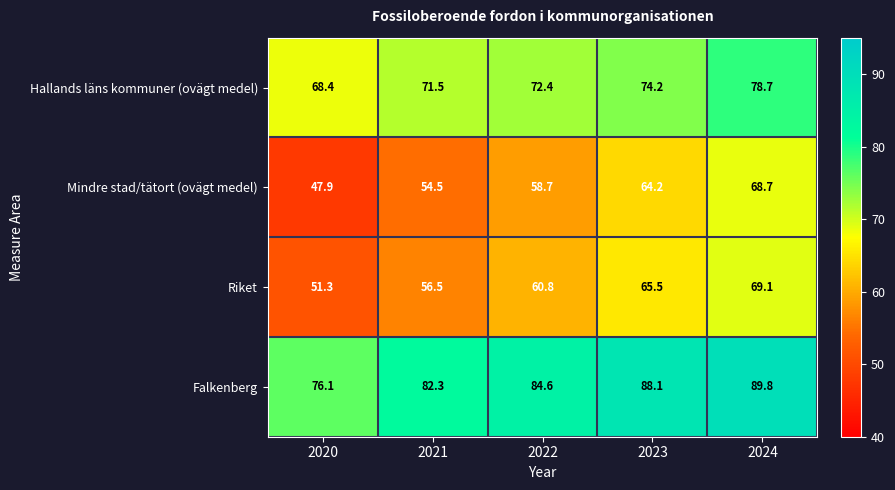

Where does the Riket series first go above 60?

2022